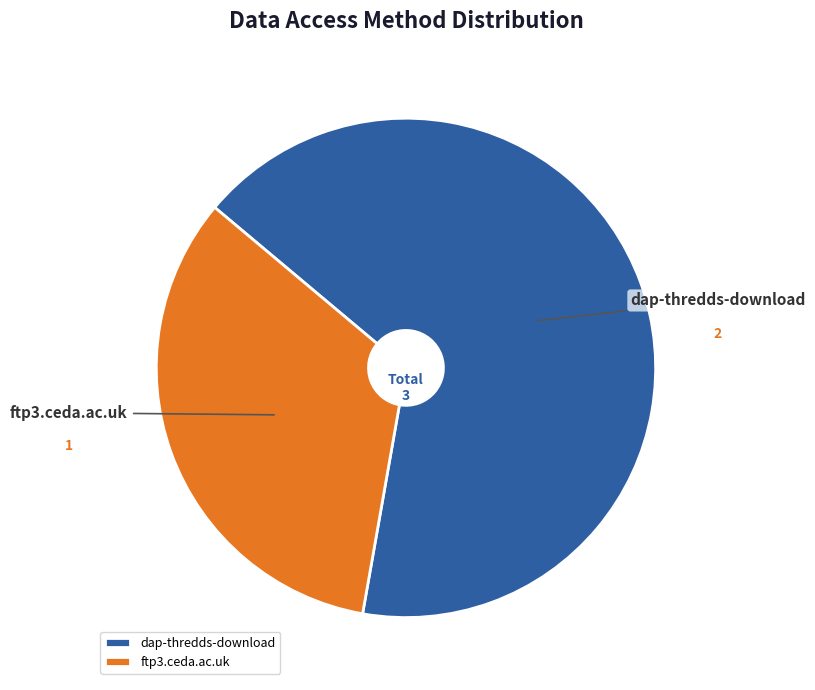

Approximately how many times larger is the value at ftp3.ceda.ac.uk compared to dap-thredds-download?

0.5